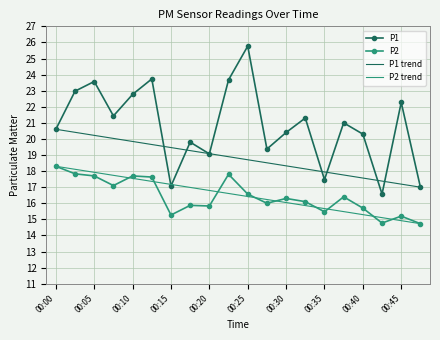

Which label corresponds to the largest value in the chart?

00:25